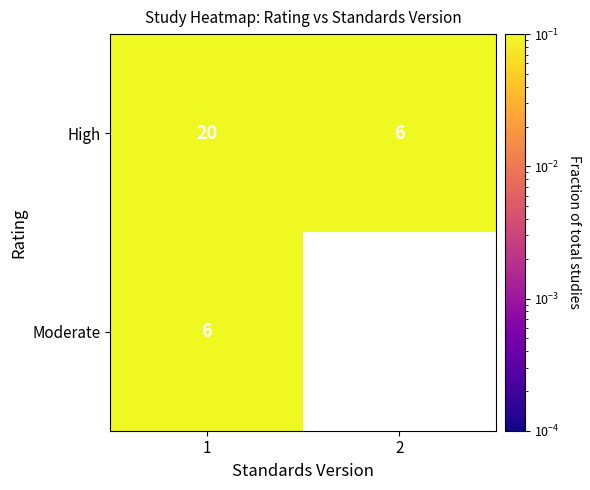

At which label is High closest to 0?

2